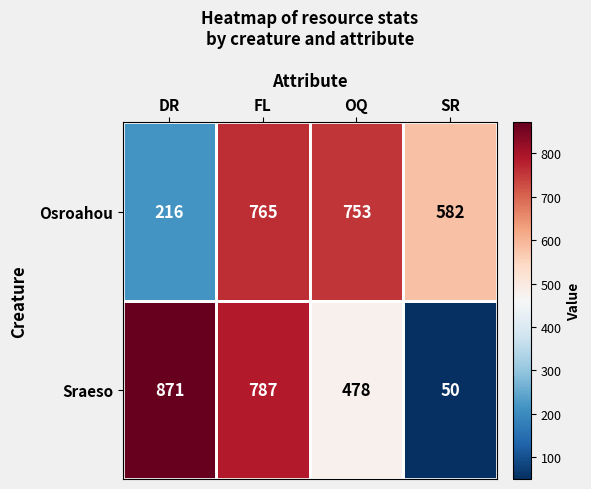

Which category has the highest value in the Osroahou series?

FL